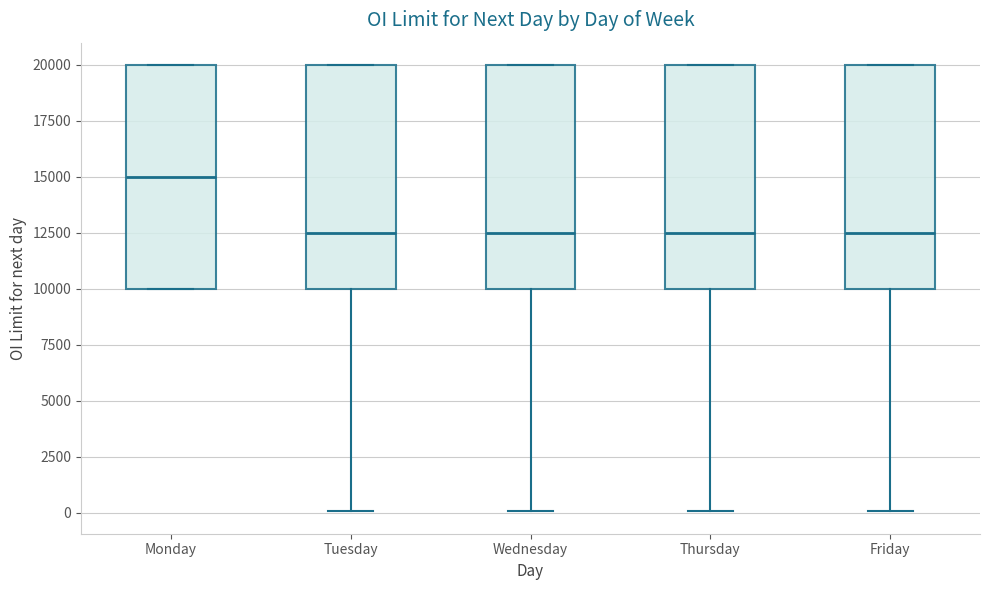

Which box has the highest median line?

Monday